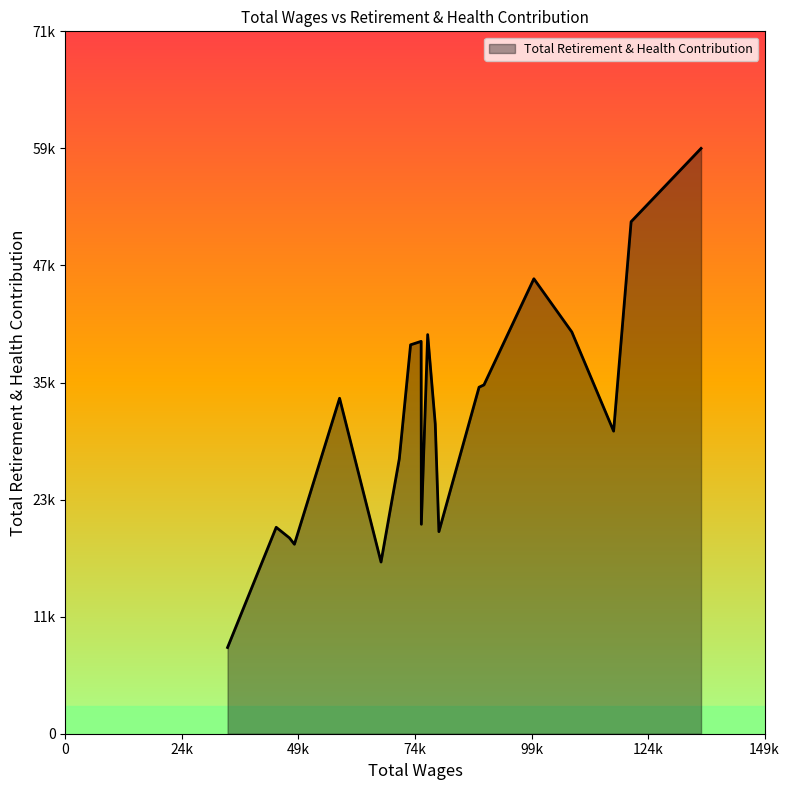

Is this an area chart (filled region under the line)?

Yes